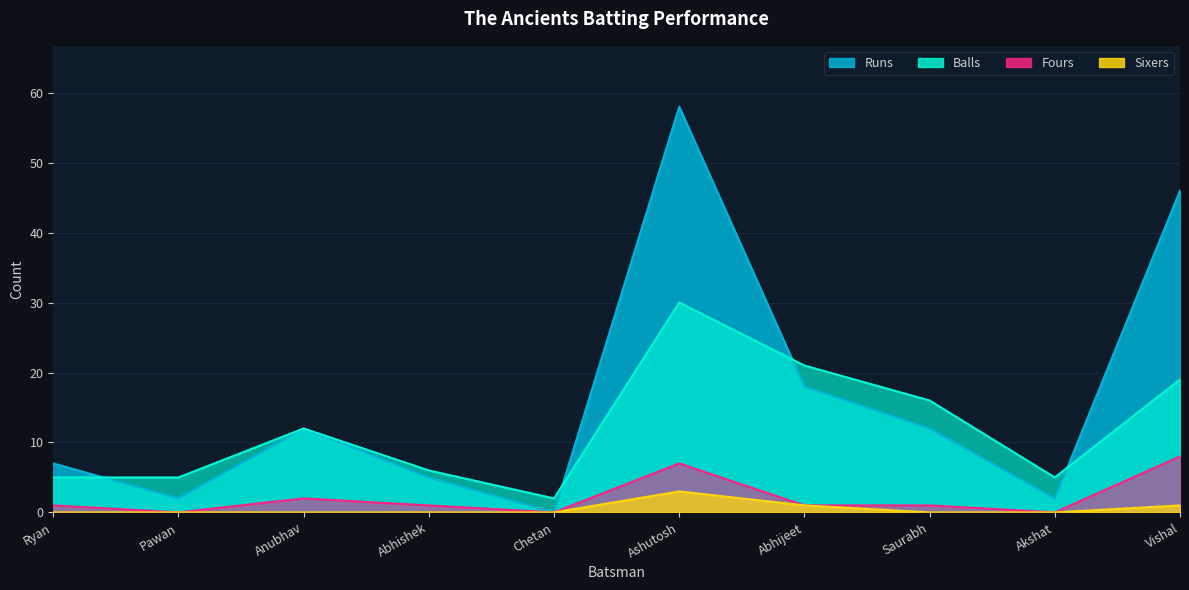

Which series has the widest spread of values?

Runs